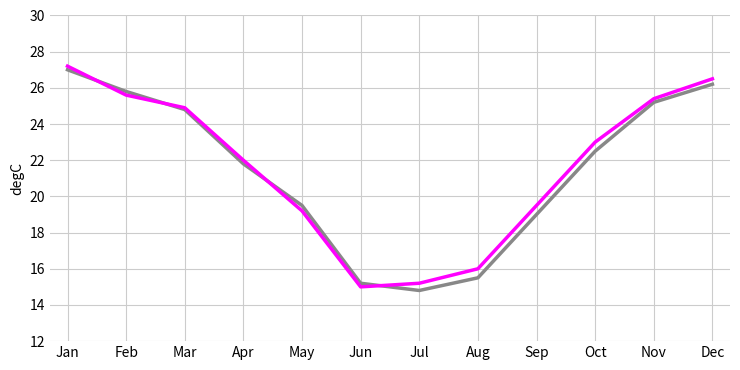

At which category is the sum across all series the highest?

Jan